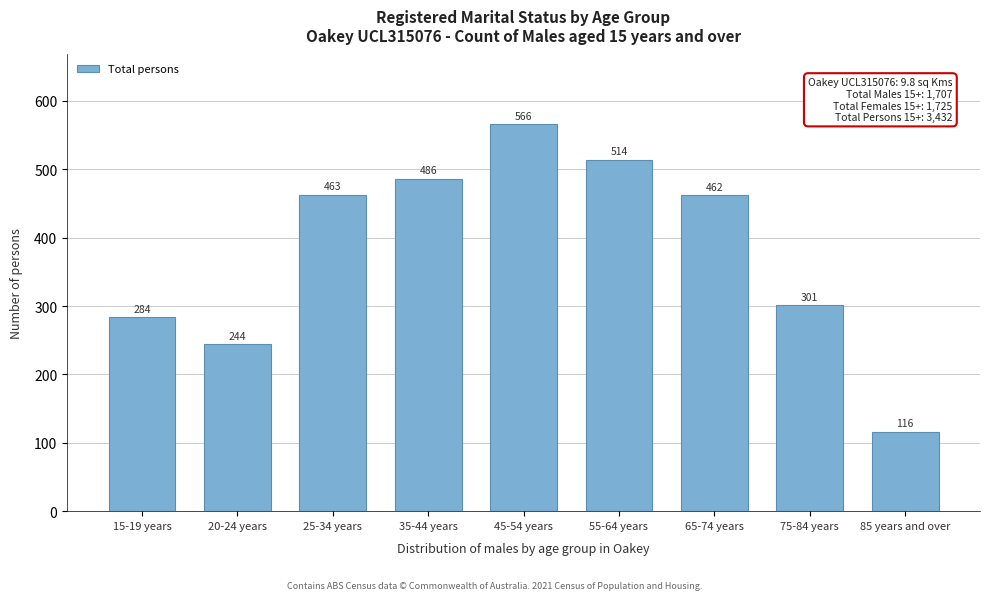

Reading left to right, extract all data points from this chart.

15-19 years=284	20-24 years=244	25-34 years=463	35-44 years=486	45-54 years=566	55-64 years=514	65-74 years=462	75-84 years=301	85 years and over=116